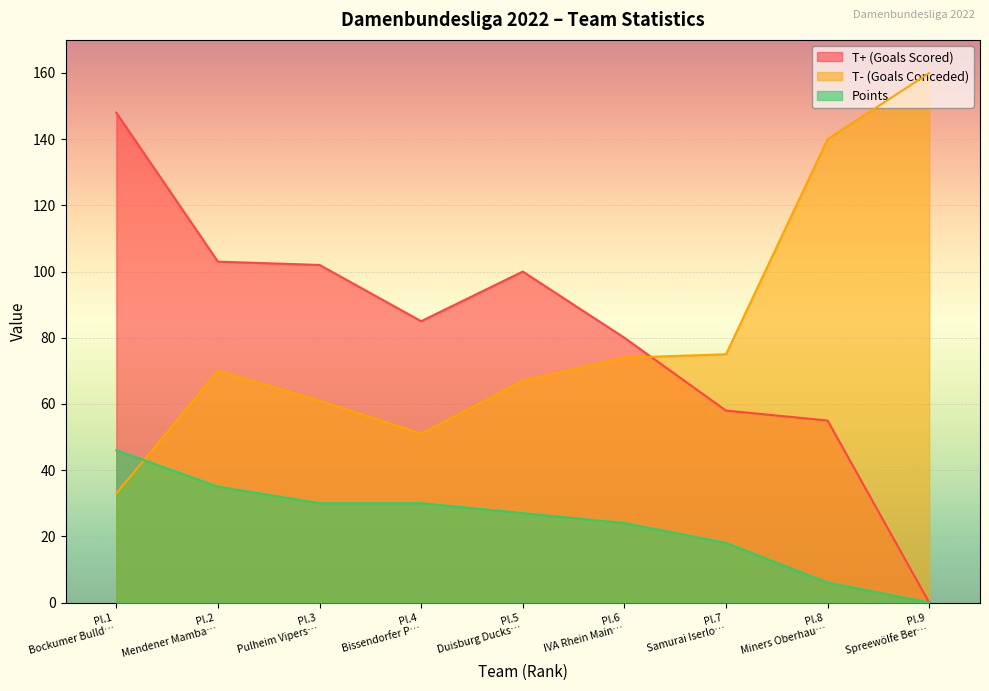

Which series has the widest spread of values?

T+ (Goals Scored)